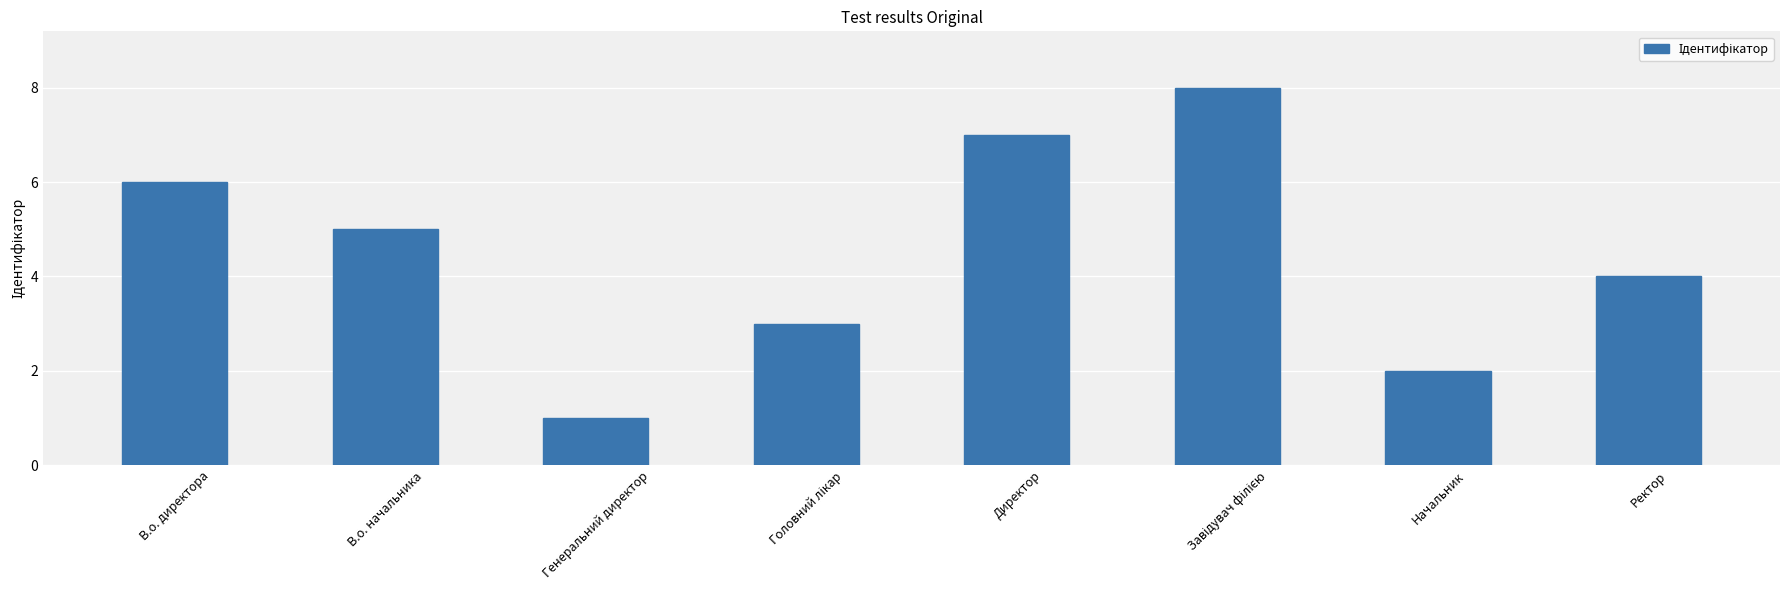

Which label corresponds to the smallest value in the chart?

Генеральний директор